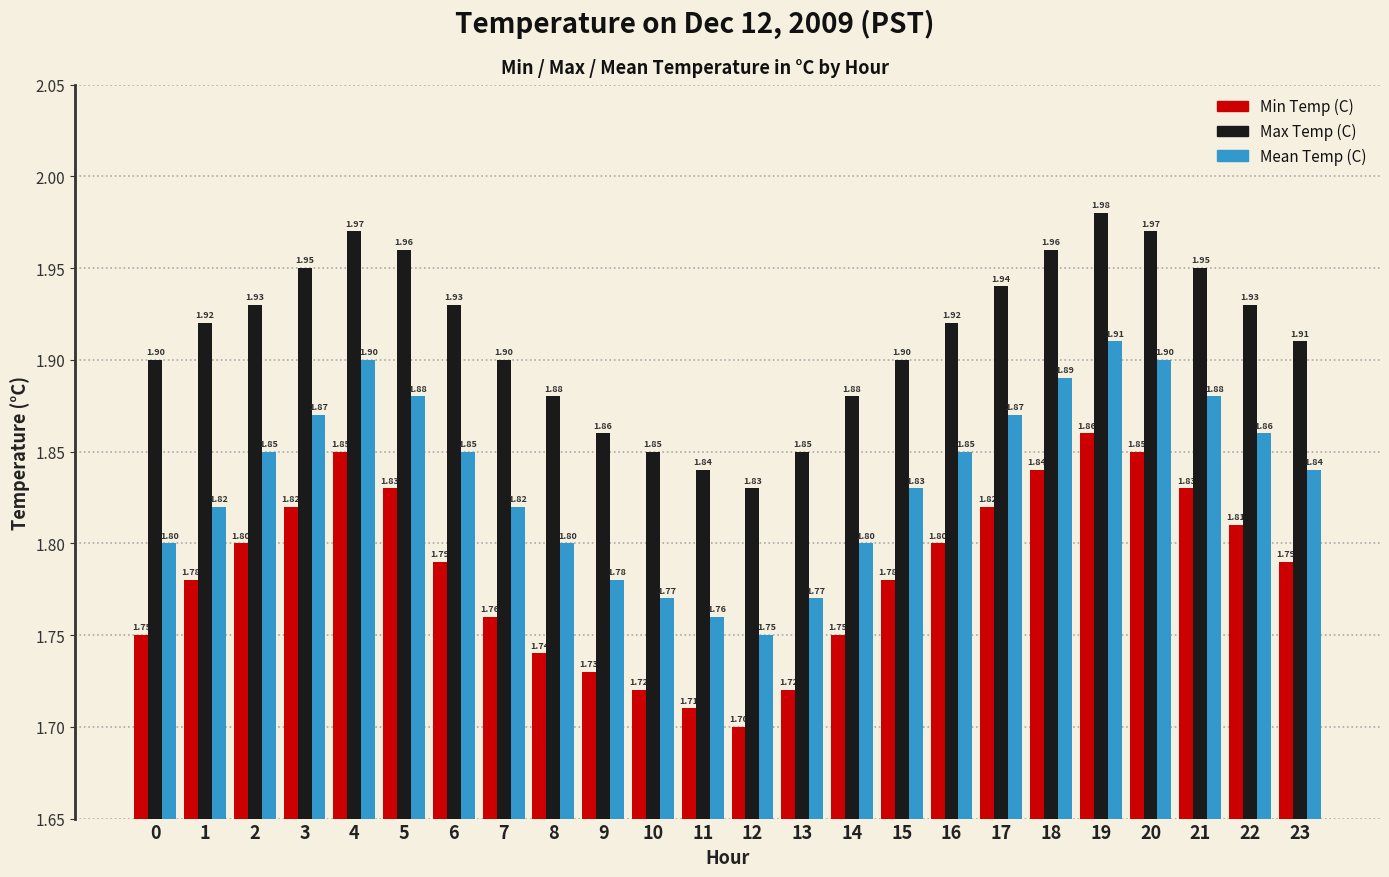

What is the spread (max minus min) of values at 19?

0.1